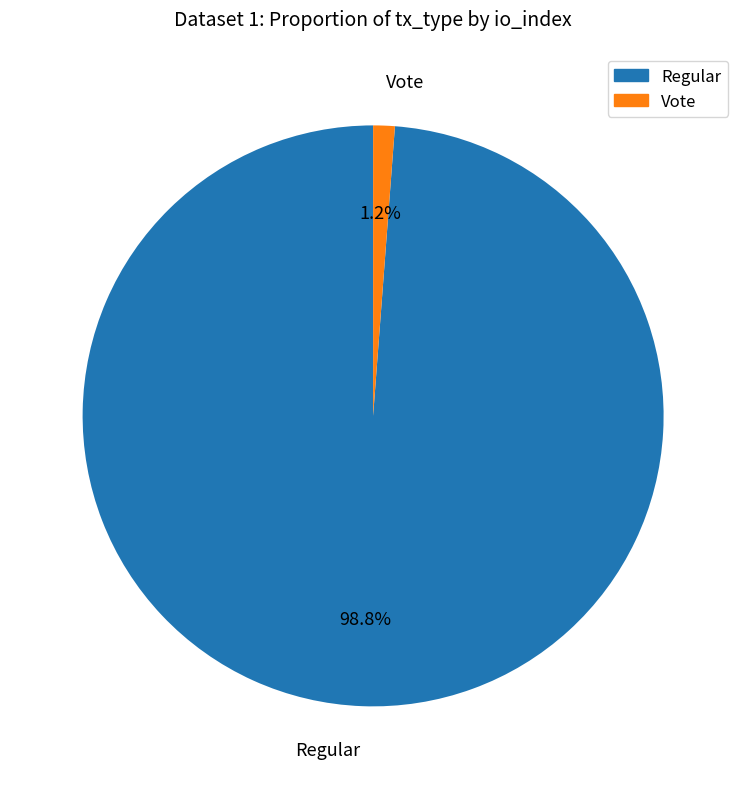

To the nearest percent, what portion does Regular represent?

99%